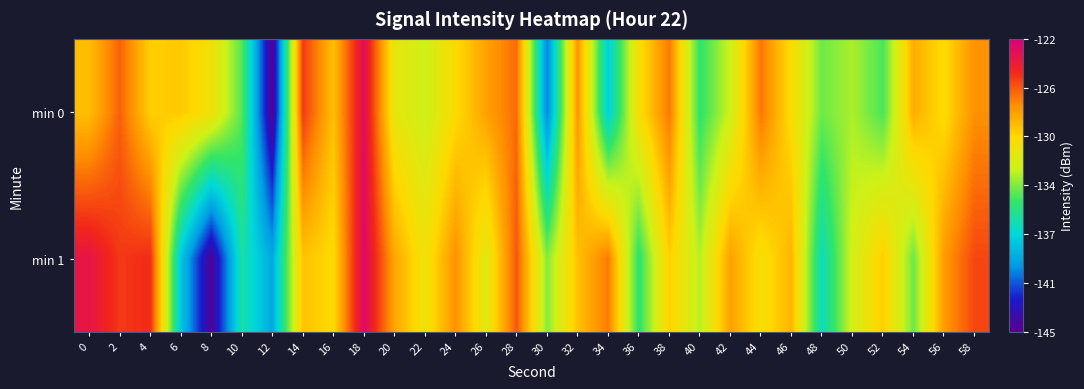

At how many categories does at least one series exceed -136?

29